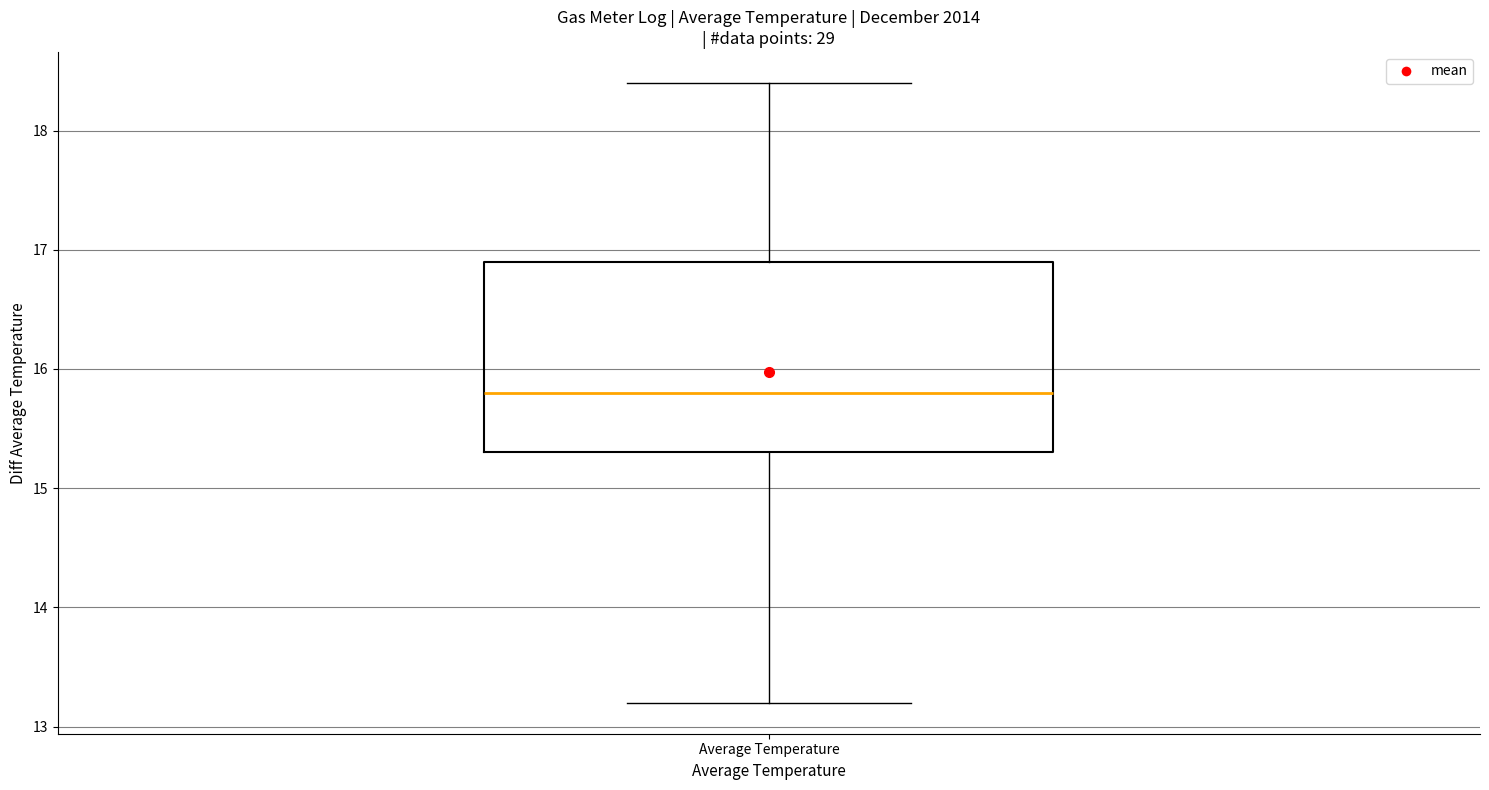

Transcribe this box plot: give where the median line is, the range the box spans, and where the two whiskers end, as read against the y-axis. The values are not printed on the chart, so give them approximately, as read against the axis.

median 15.8, box 15.3 to 16.9, whiskers 13.2 to 18.4